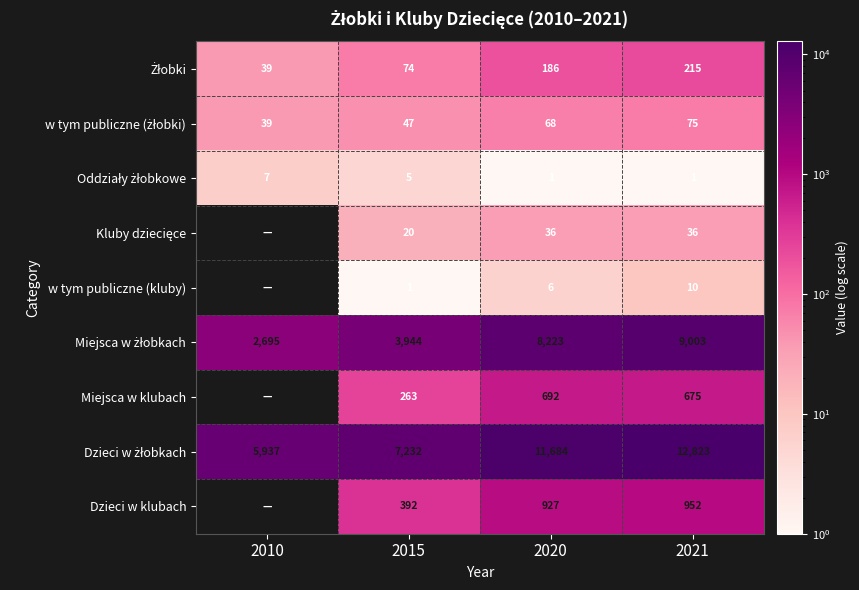

How many data points does each series have?

4